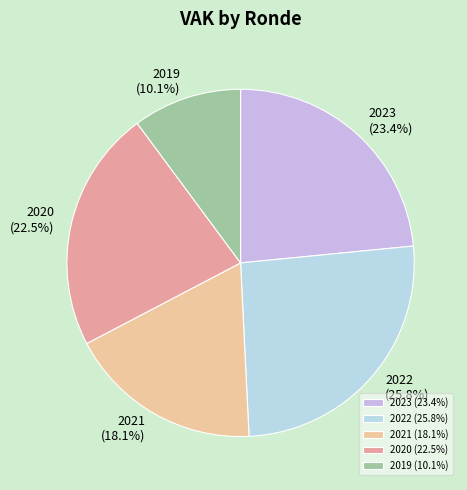

Which has a higher value, 2021 or 2019?

2021